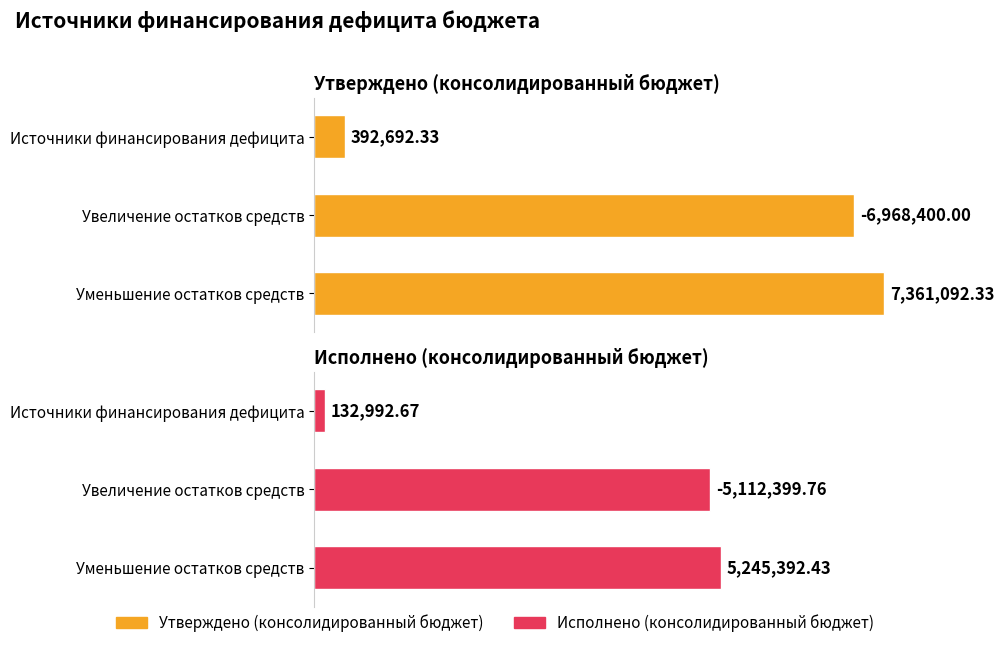

At how many categories does at least one series exceed 72?

2